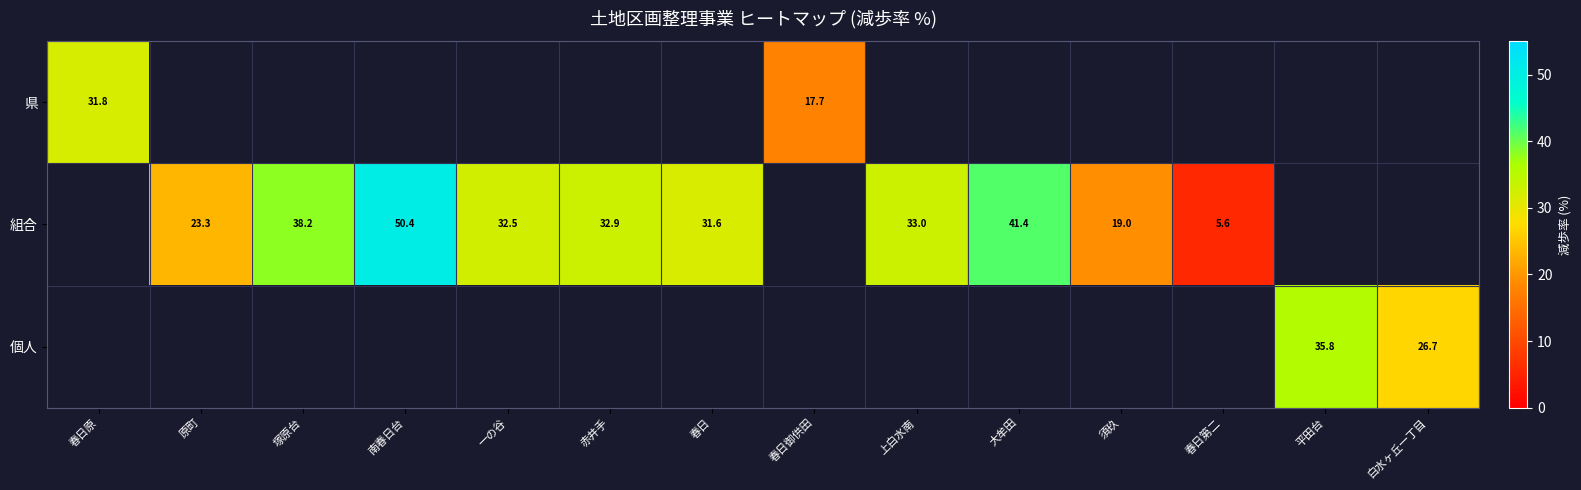

The value of 組合 at 須玖 is 19.0. True or false?

True